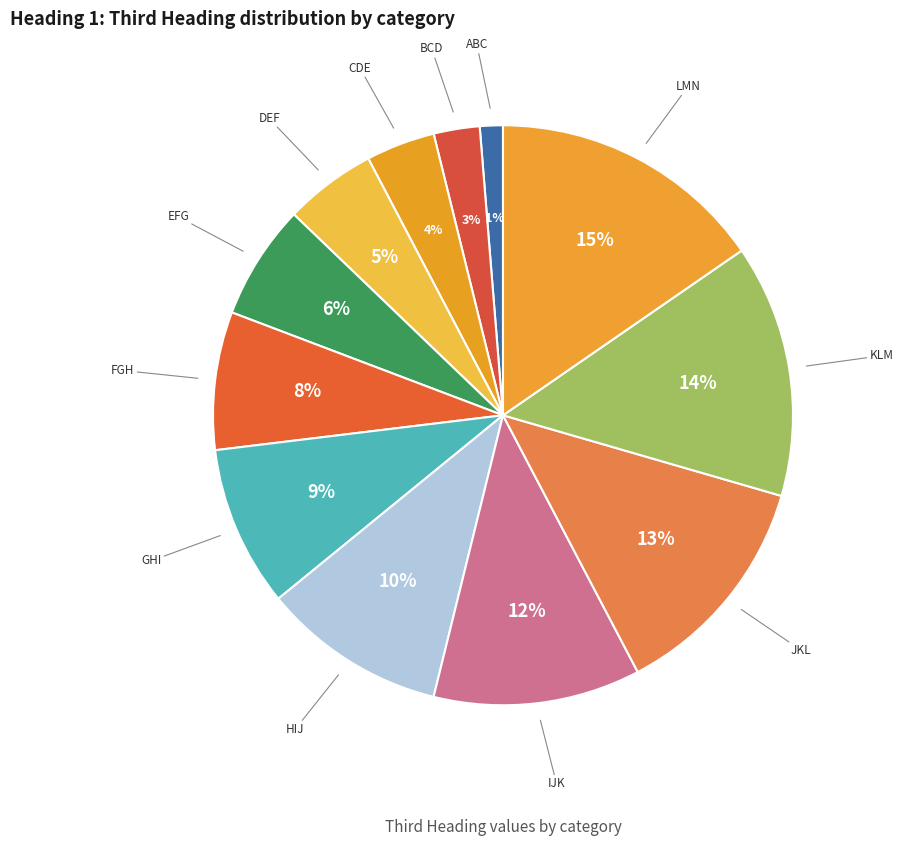

How many segments does this pie chart have?

12